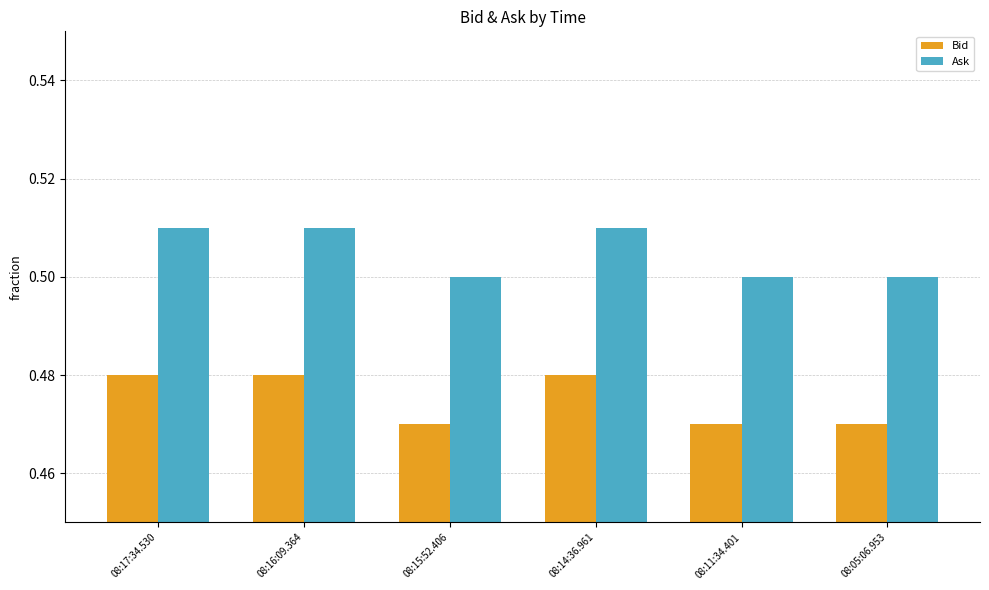

Is it true that Ask equals 0.5 at 08:17:34.530?

True